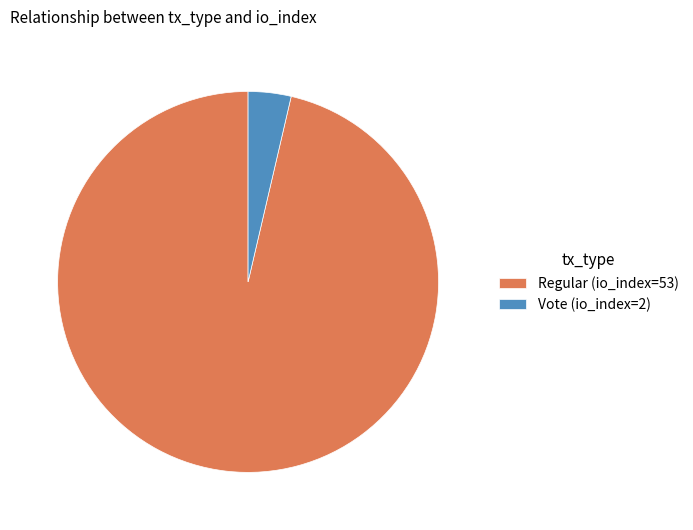

Which slice is the smallest?

Vote (io_index=2)